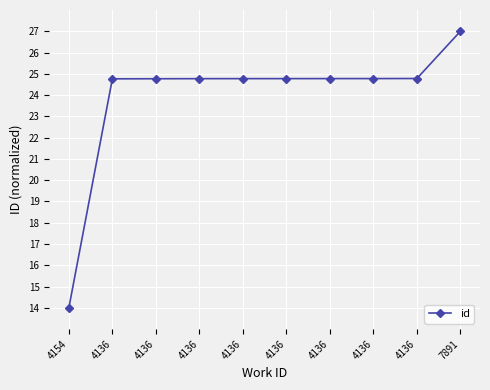

What is the sum of the values at 4136 and 4154?

38.8